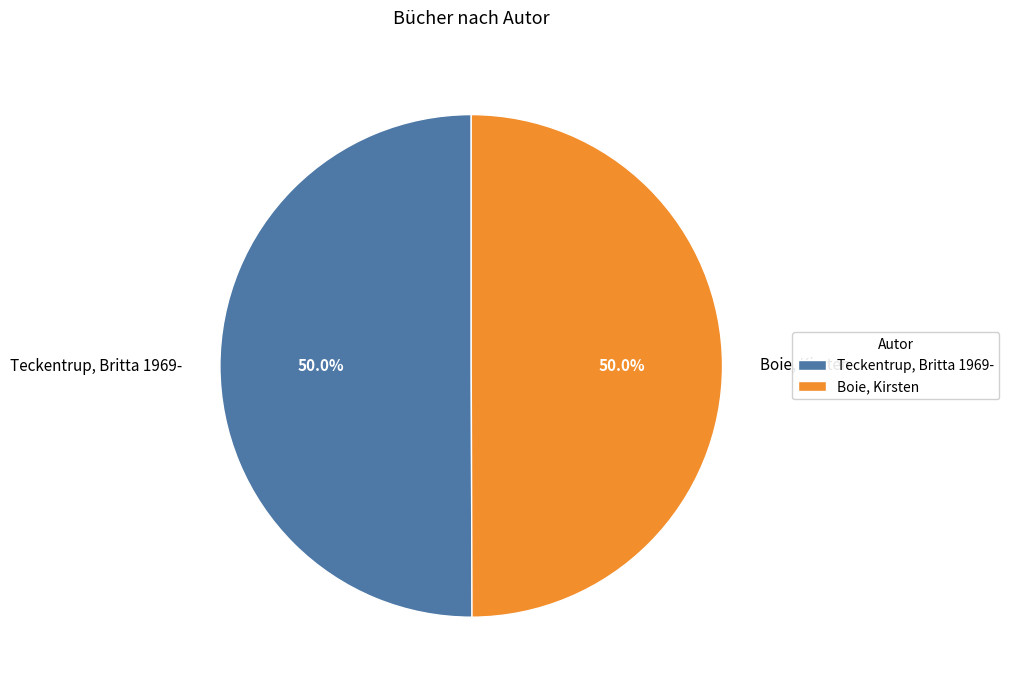

Approximately how many times larger is the value at Teckentrup, Britta 1969- compared to Boie, Kirsten?

1.0